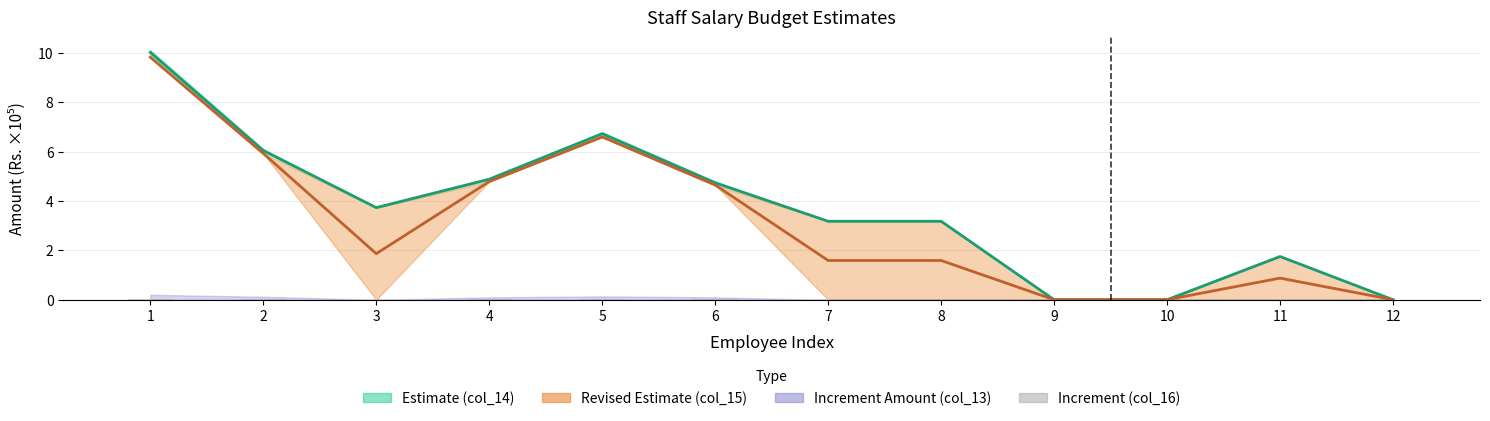

Does the chart contain any negative values?

No